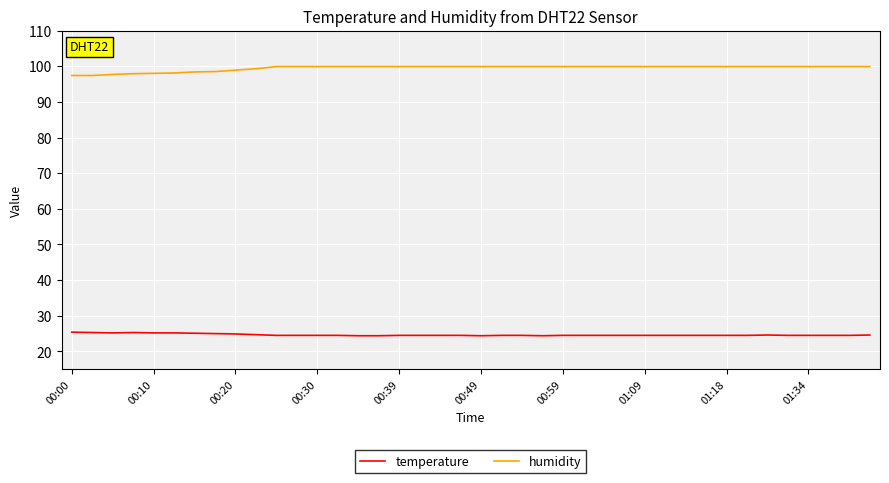

True or false: humidity and temperature intersect in this chart.

False